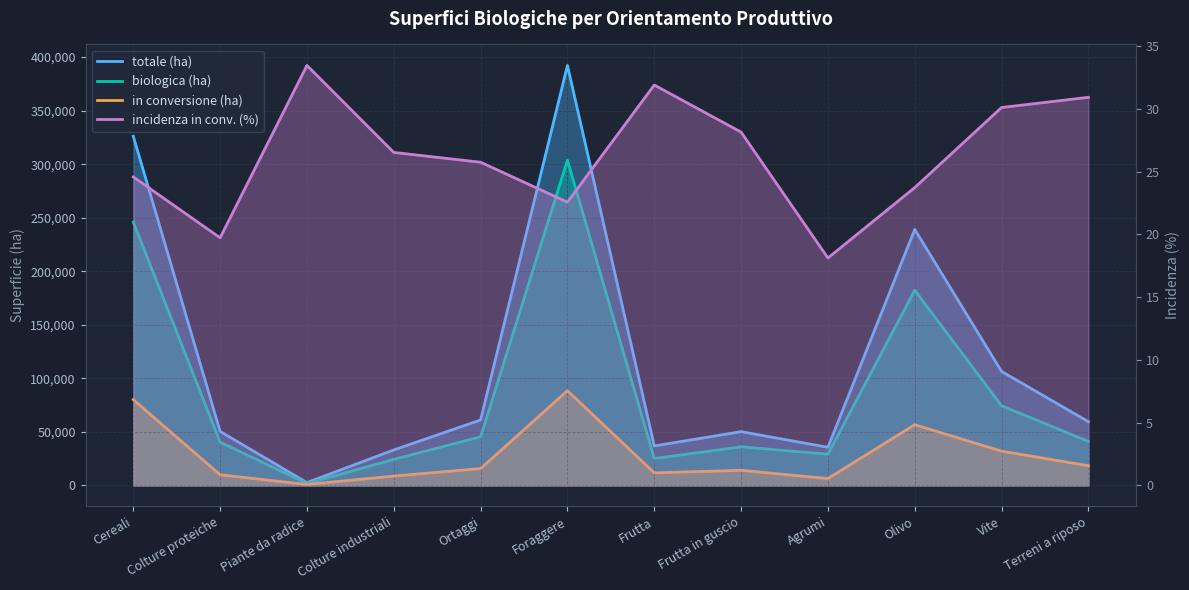

What is the spread (max minus min) of values at Foraggere?

392195.4